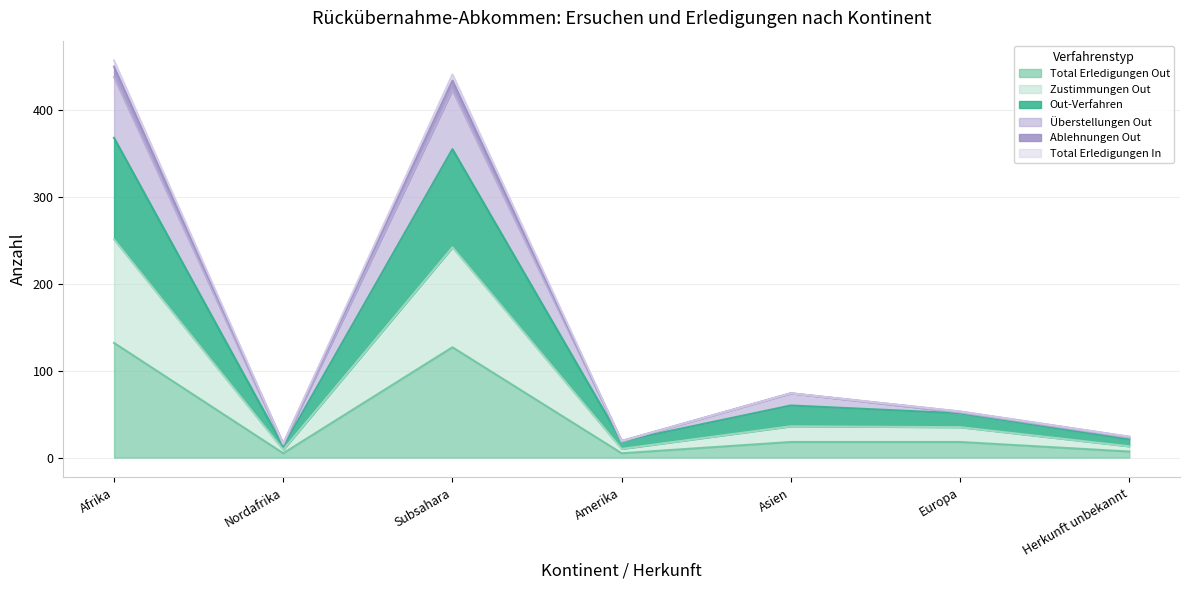

How many interior local peaks does the Ablehnungen Out series have?

2